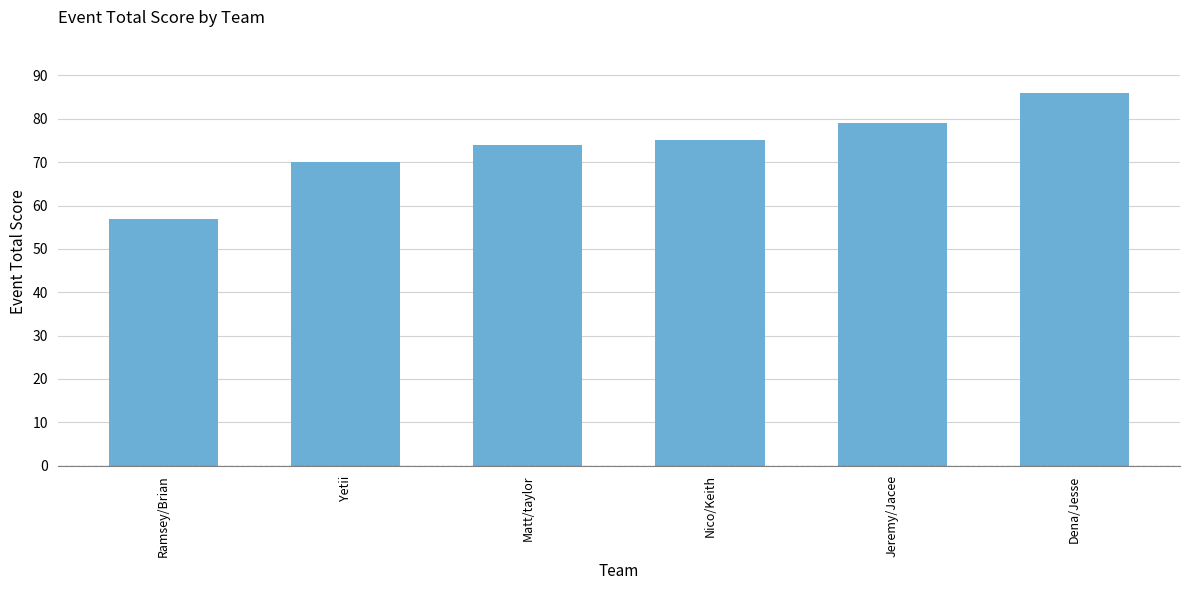

What is the maximum value shown in the chart?

86